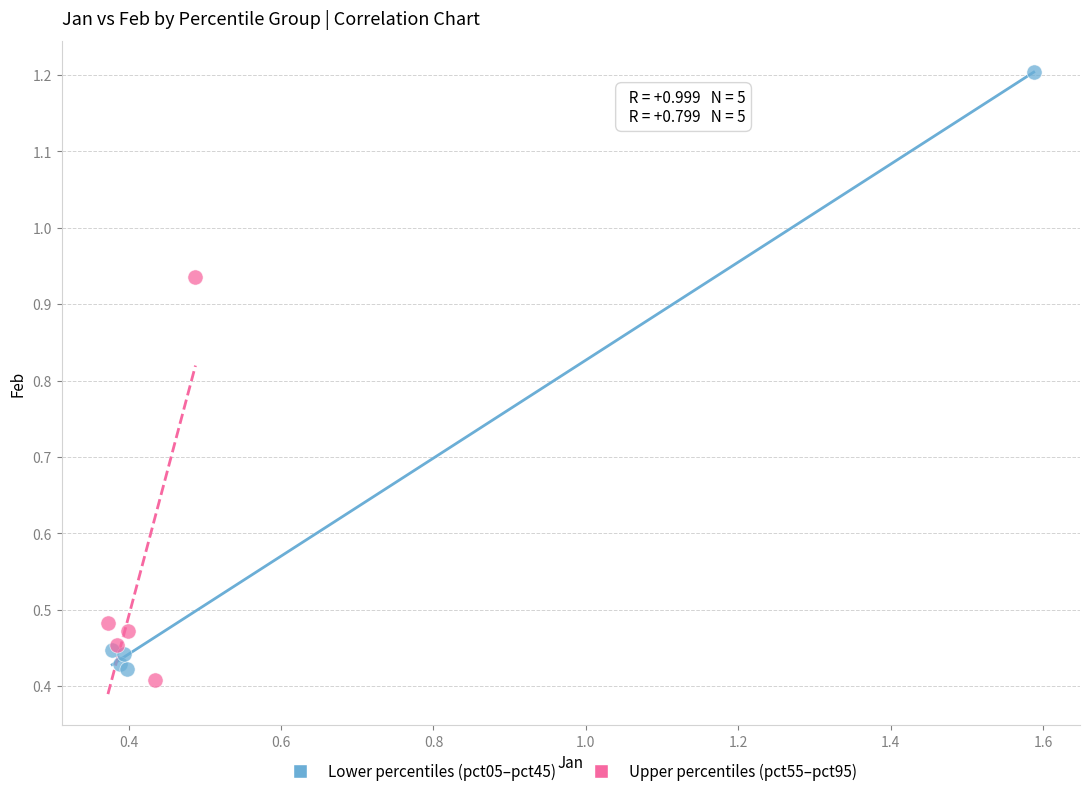

Which series contains the lowest Y value?

Upper percentiles (pct55–pct95)